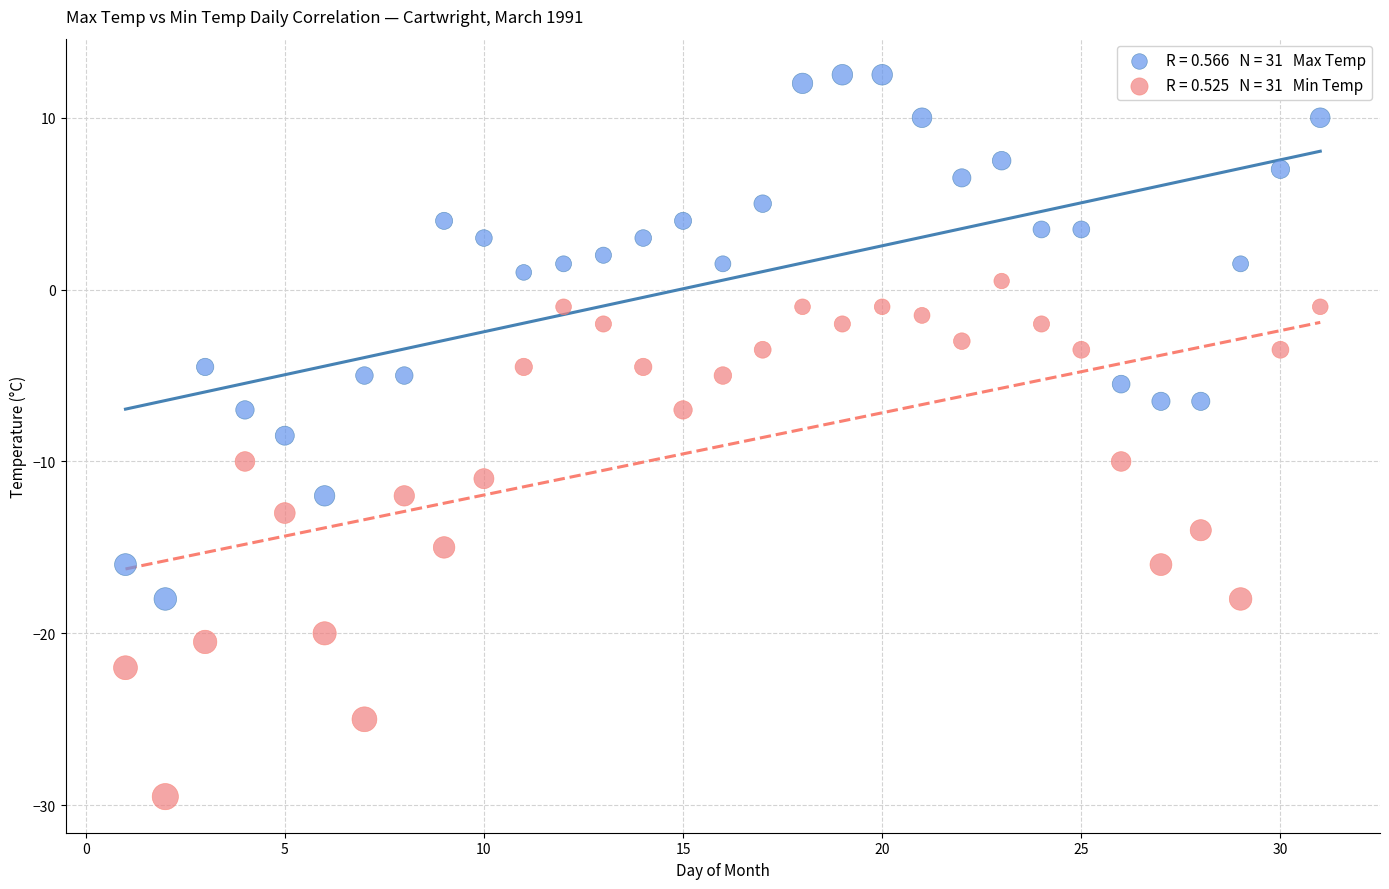

Across all data points, what is the range of X values (max minus min)?

30.0